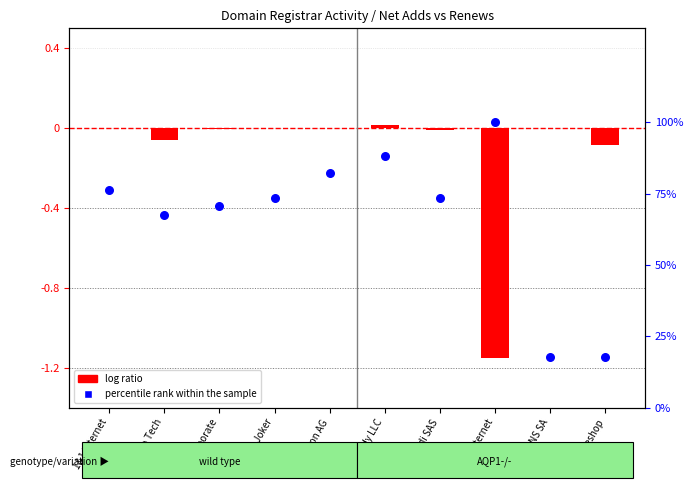

Is the value of percentile rank within the sample at GMO Internet greater than the value of log ratio at CSC Corporate?

Yes